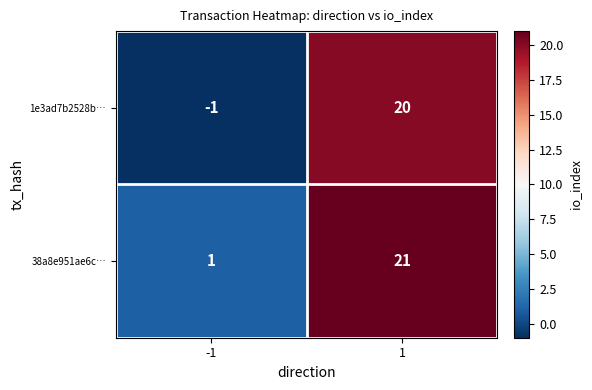

Is it true that 38a8e951ae6c… equals 1 at -1?

True